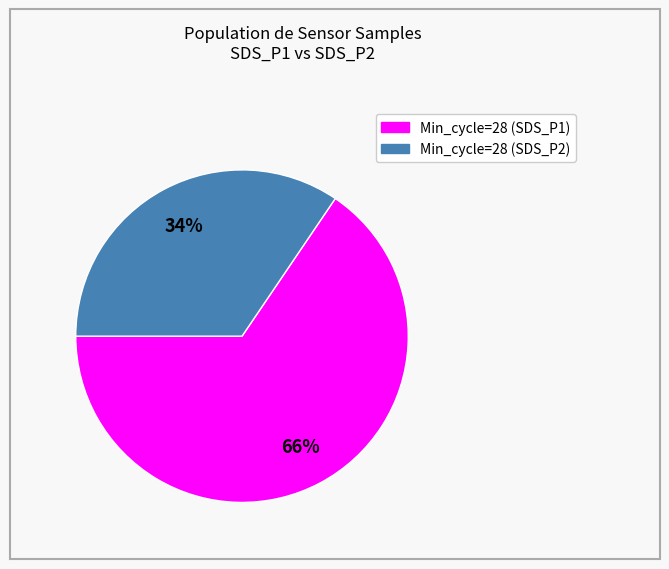

Does any single category account for the majority?

Yes